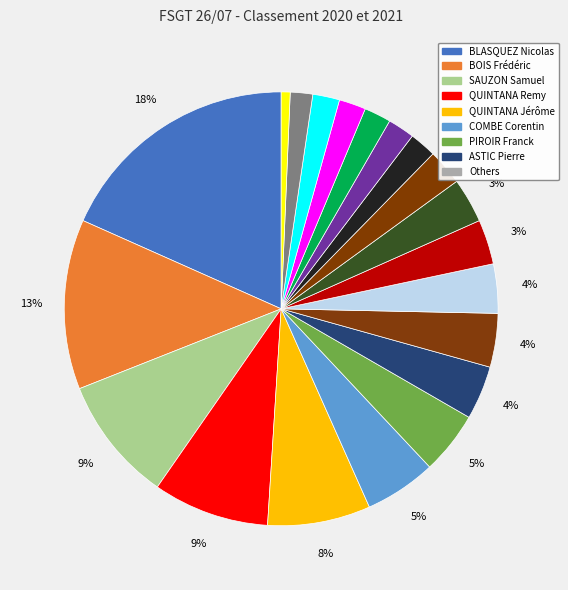

Is there any slice that represents more than half of the pie?

No